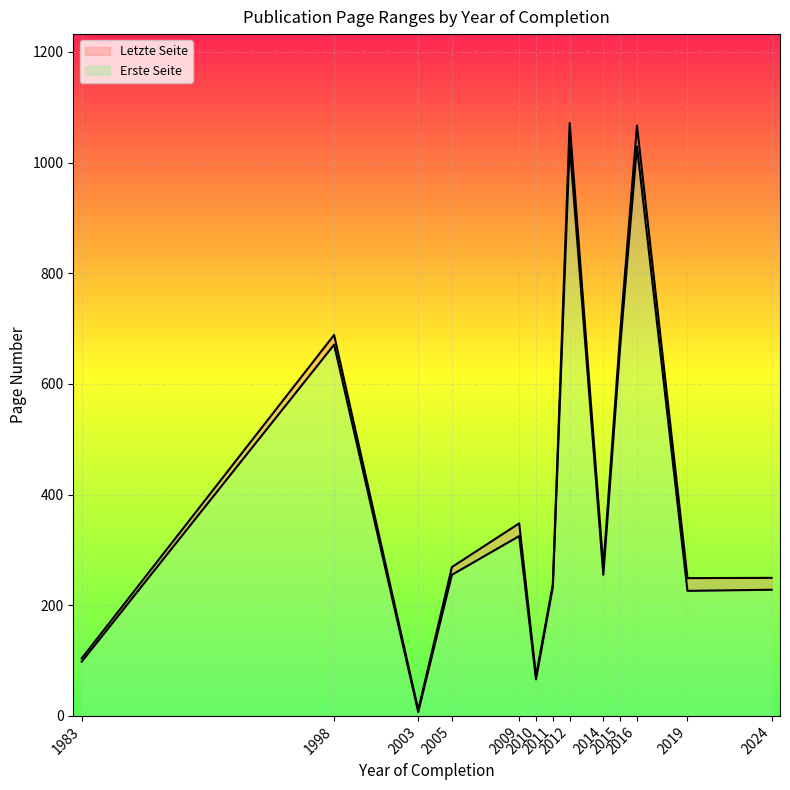

The Erste Seite series shows 117 at 2010. True or false?

False